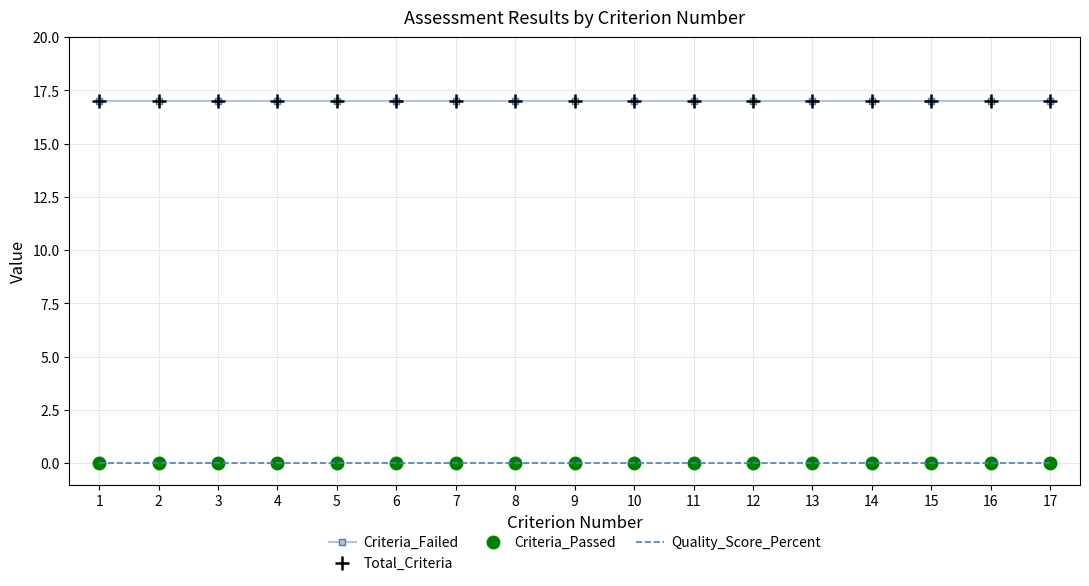

At which category does the chart reach its minimum across all series?

1